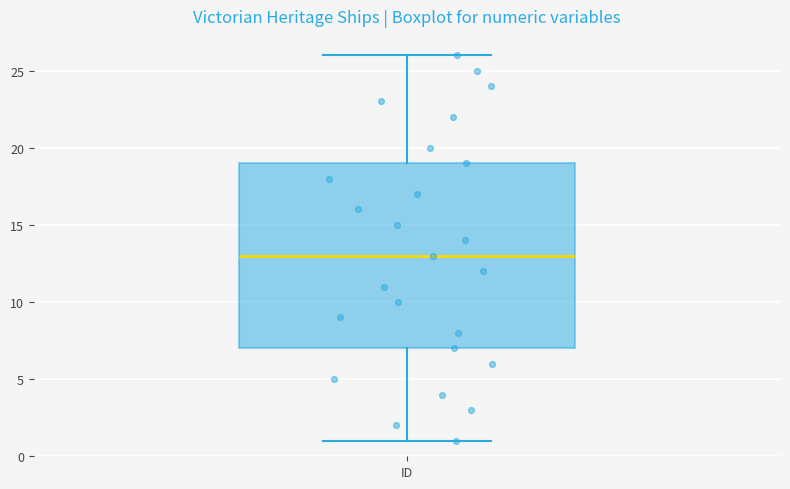

Read this box plot against the y-axis: the position of the median line, the range covered by the box, and the ends of both whiskers. The values are not printed on the chart, so give them approximately, as read against the axis.

median 13, box 7 to 19, whiskers 1 to 26